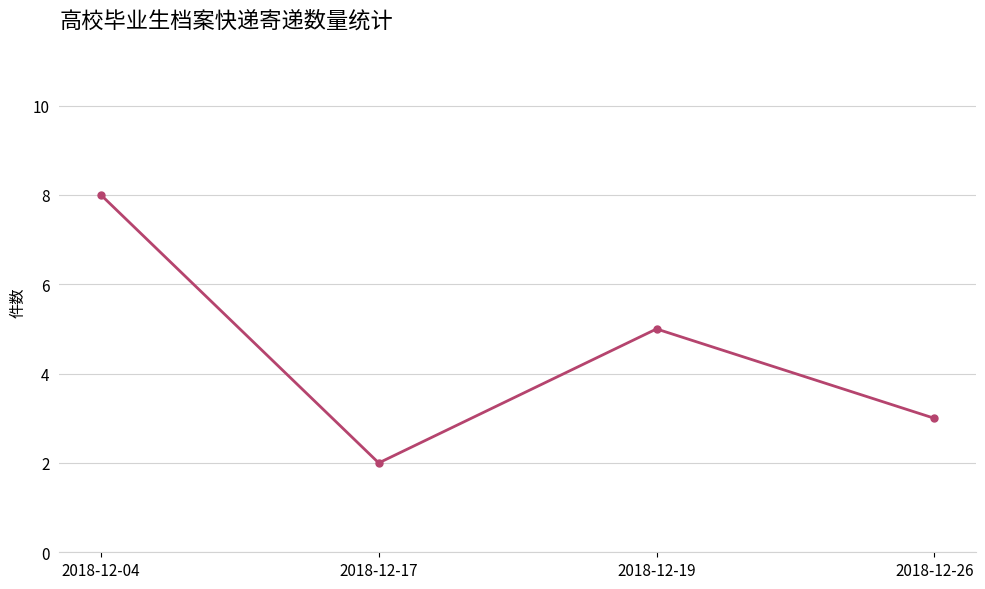

What is the value of the 1st point from the left?

8